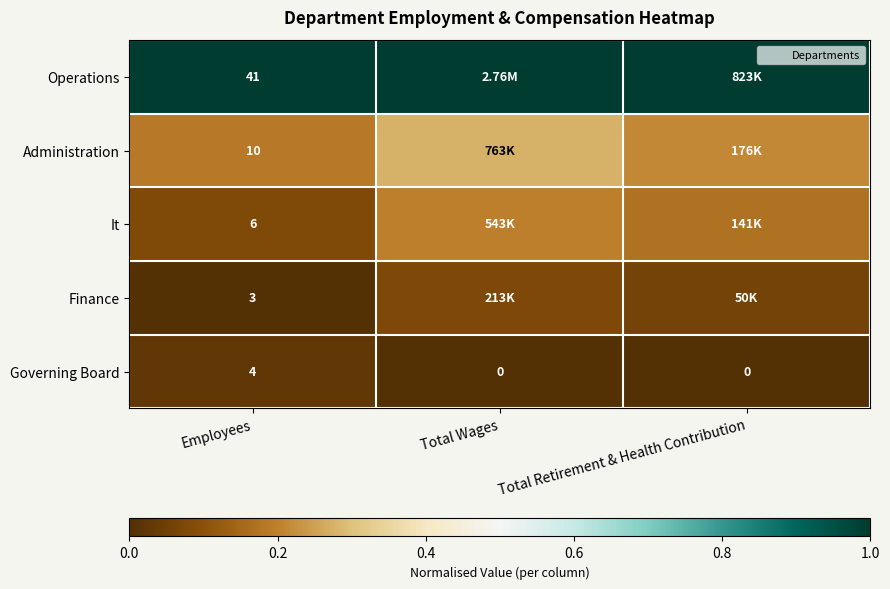

What is the sum of the It values at Employees and Total Retirement & Health Contribution?

0.3